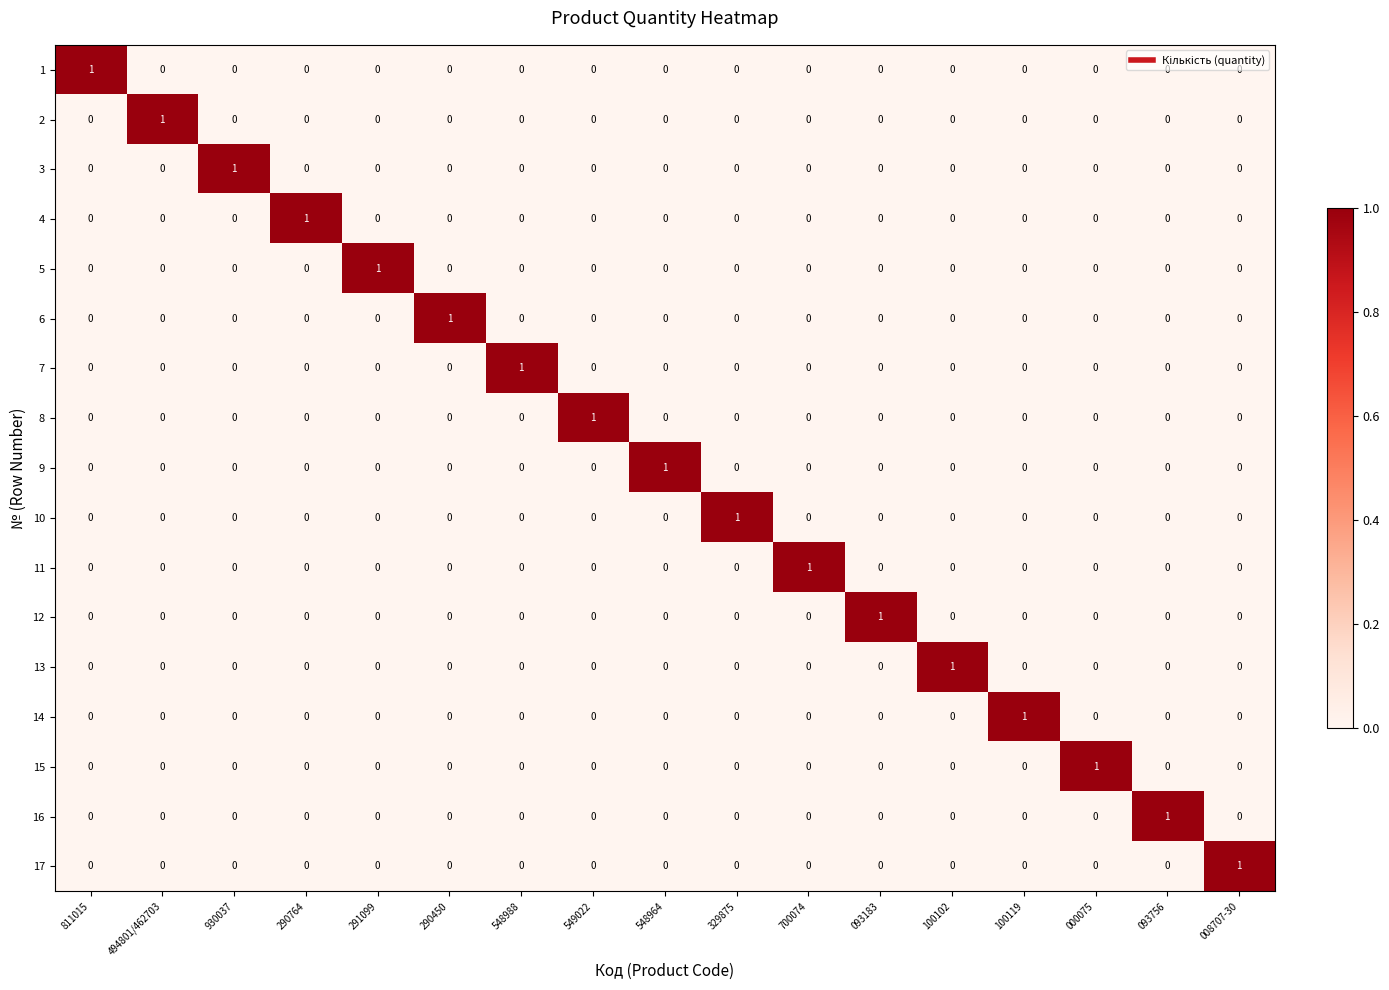

Count the 14 values in the range 0 to 1.

17